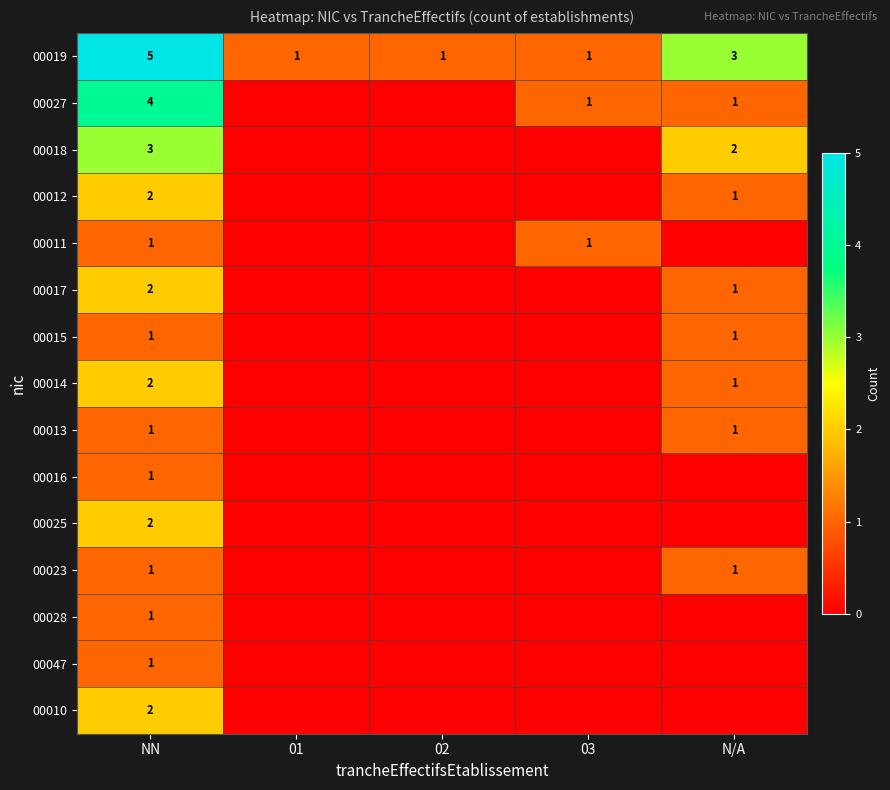

The 00011 series shows 1 at NN. True or false?

True